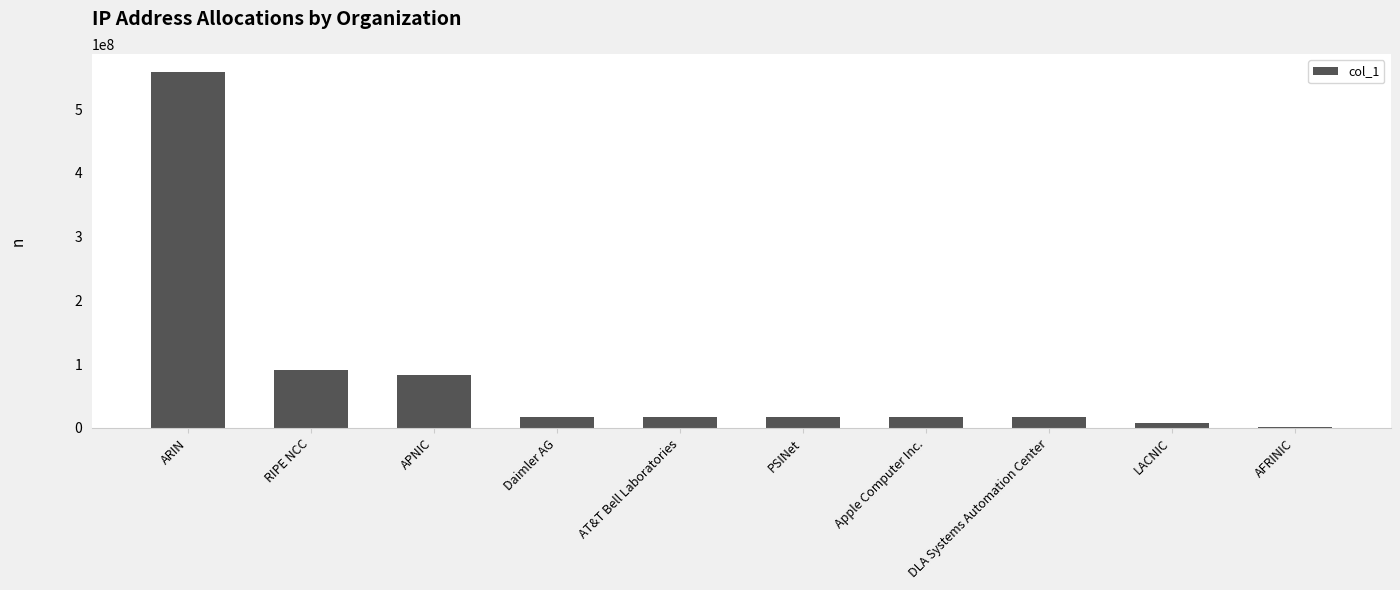

How many values are below 16784640?

5